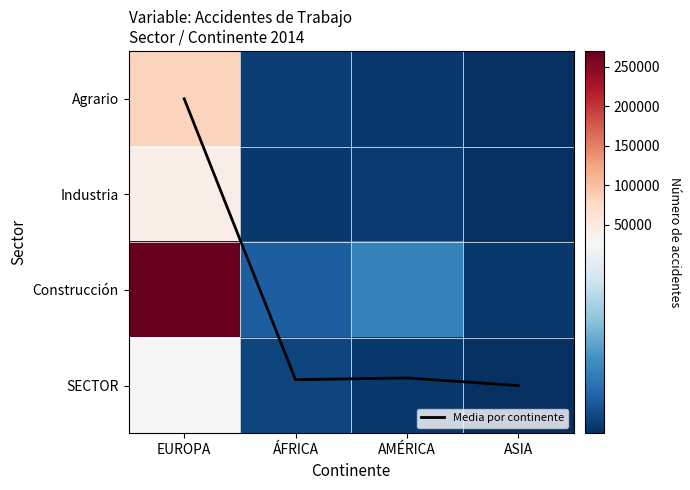

Between EUROPA and ÁFRICA, which series saw the biggest shift?

Construcción